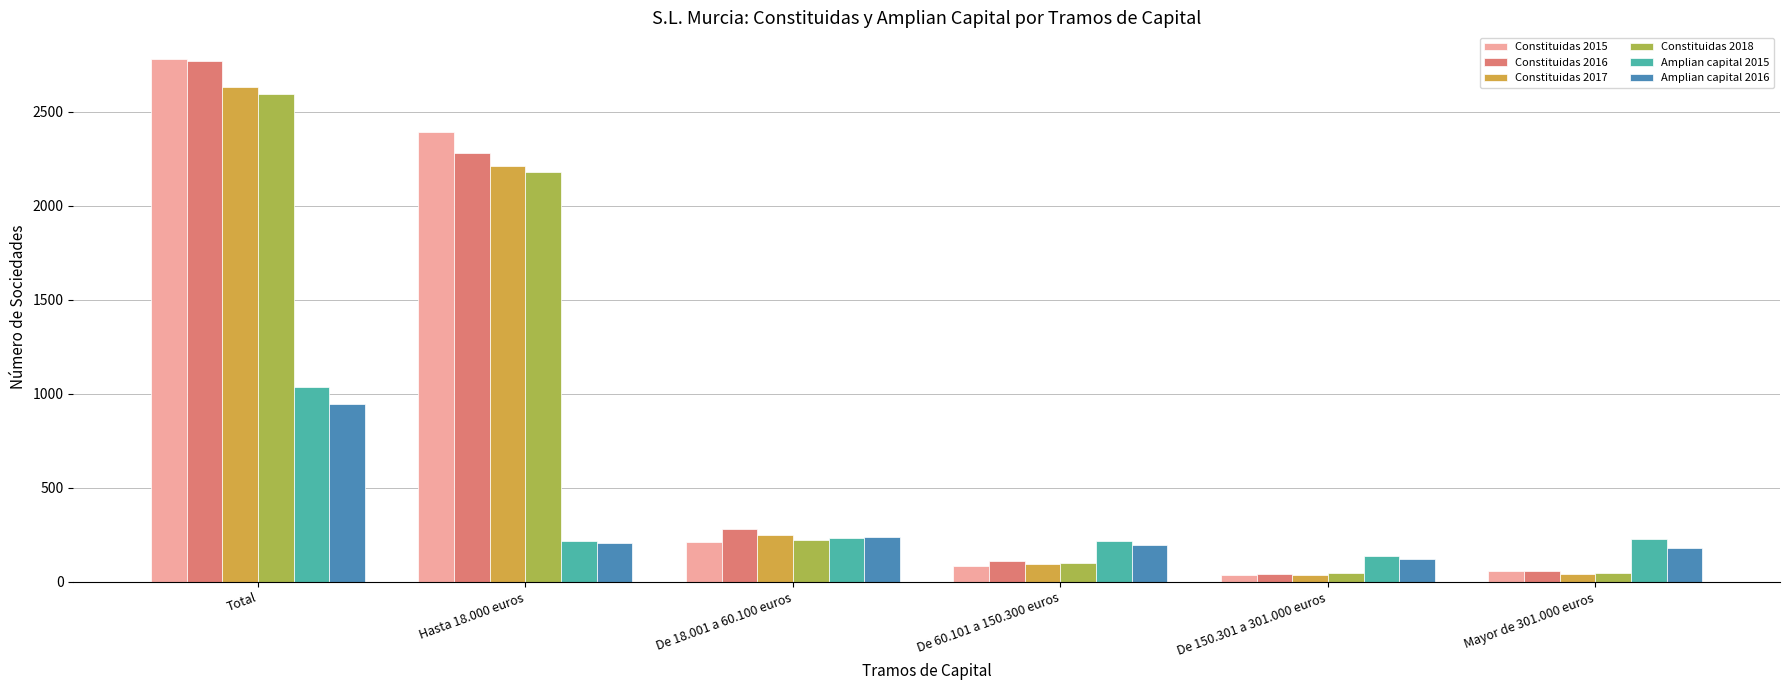

What is the maximum value shown in the chart?

2784